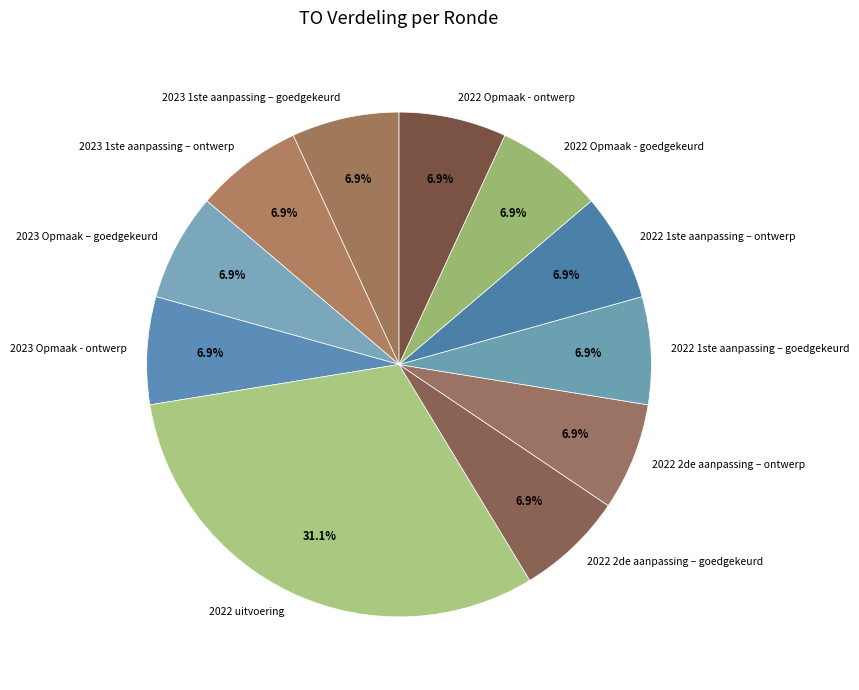

Which category has the biggest portion of the pie?

2022 uitvoering